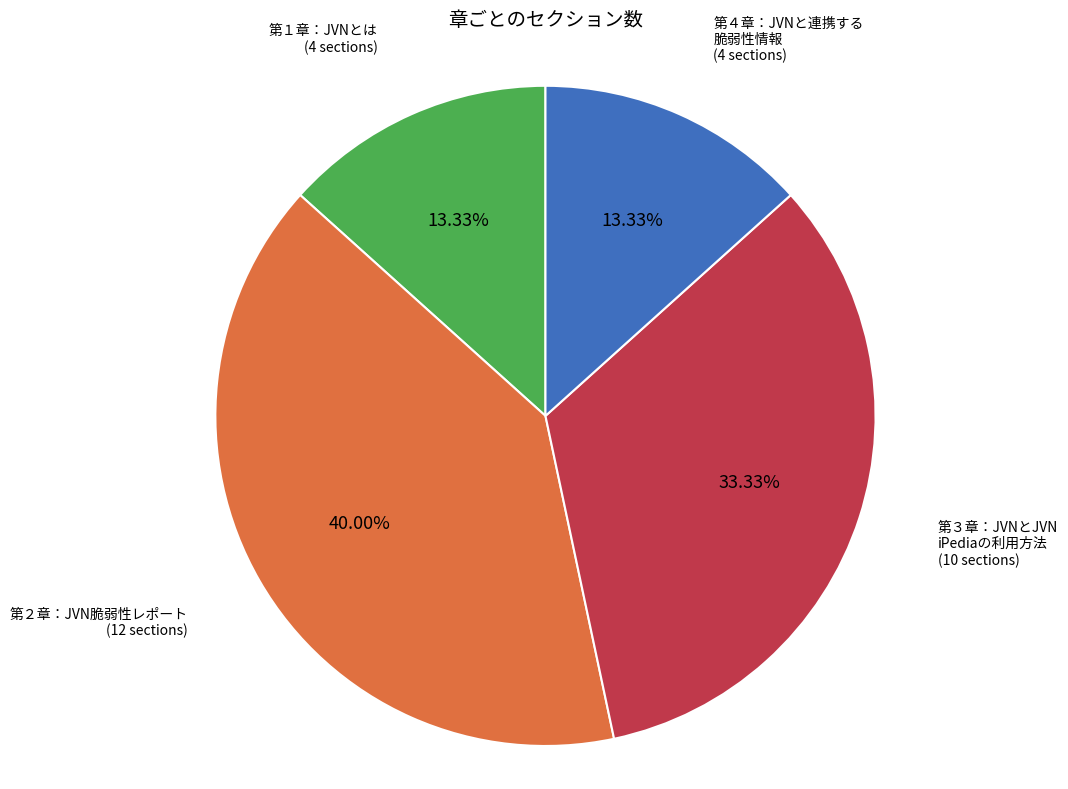

How many segments does this pie chart have?

4